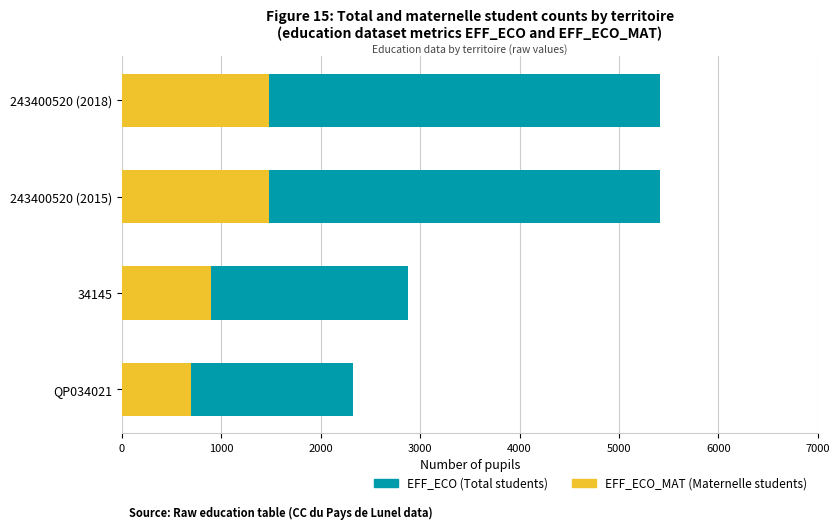

At how many categories does at least one series exceed 894?

4